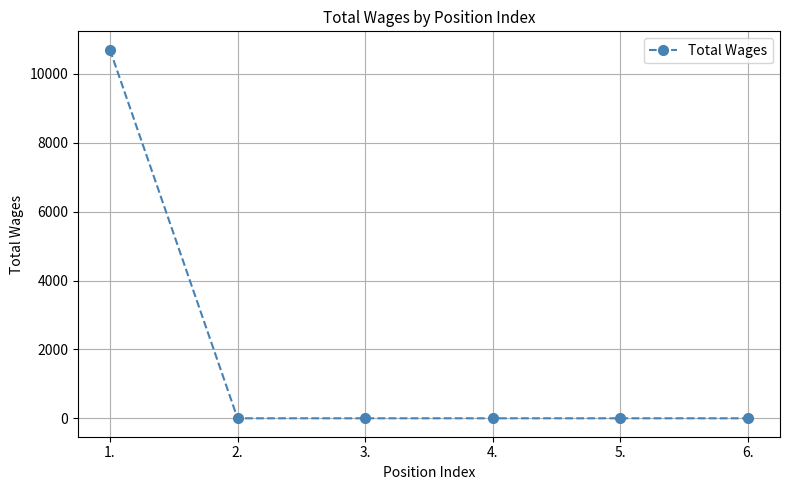

Between 1. and 2., which is larger?

1.